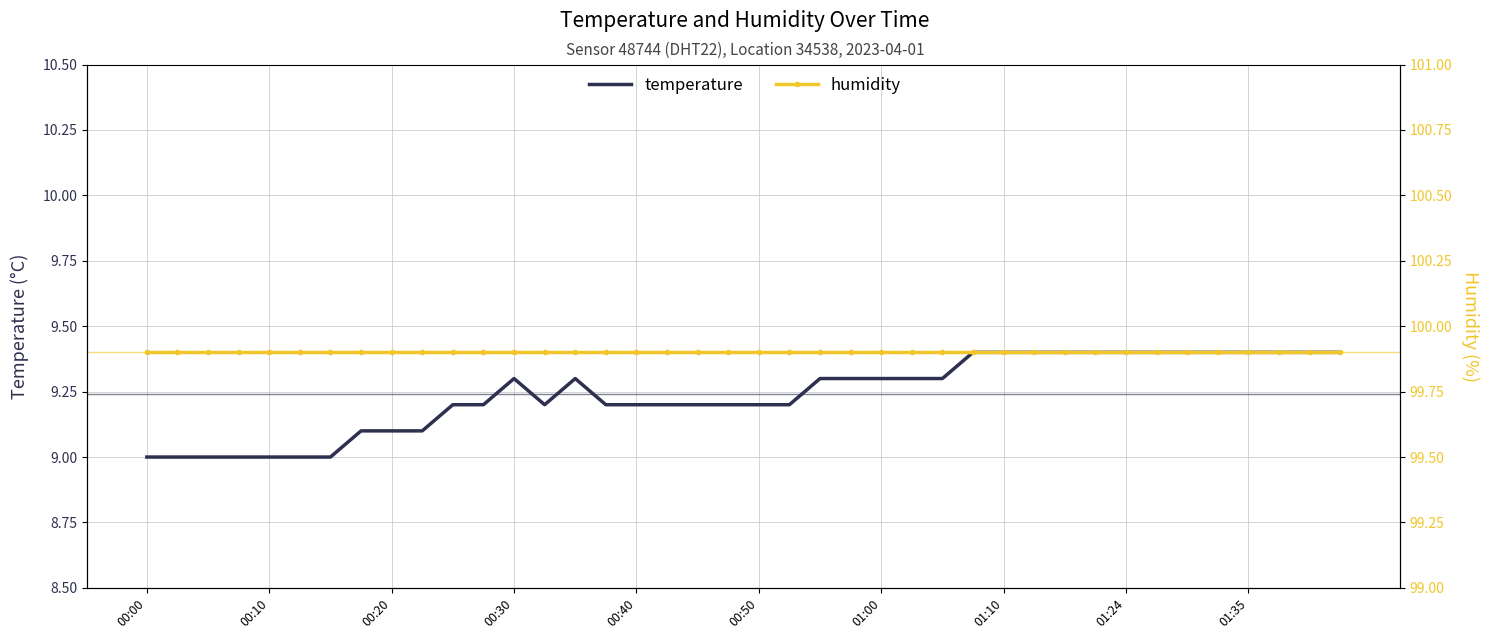

What is the maximum value for humidity?

99.9